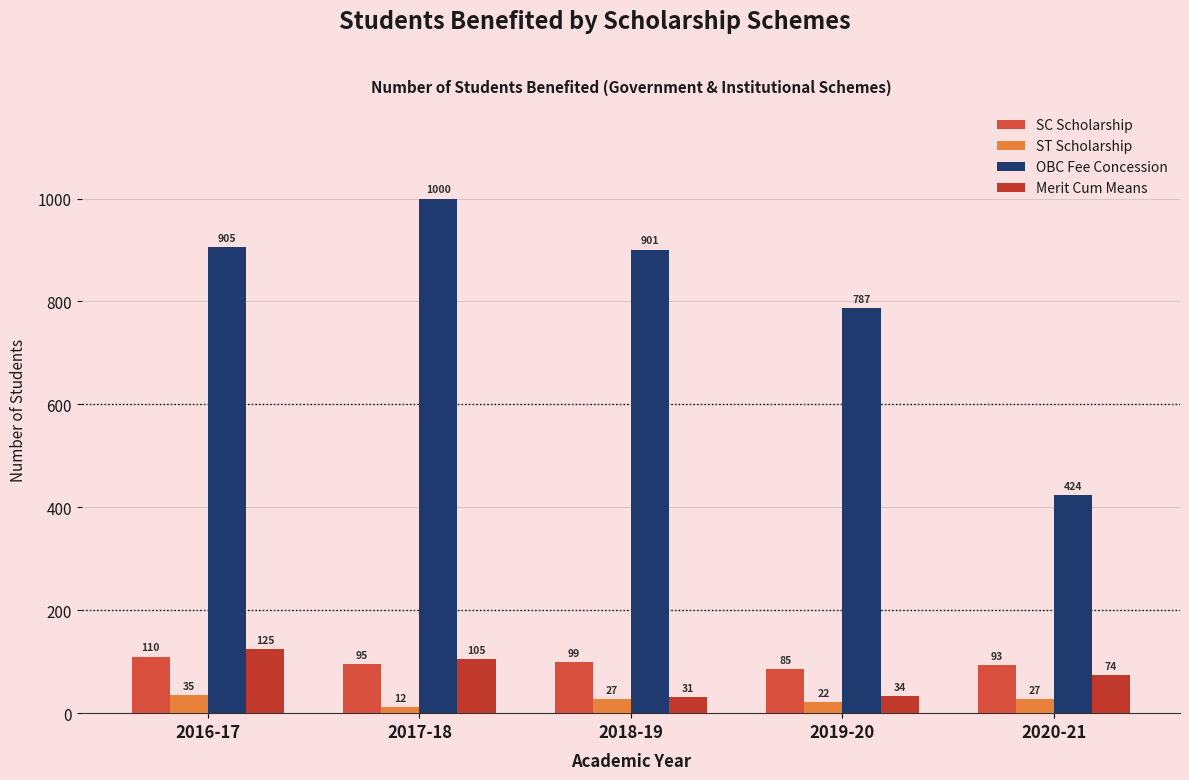

True or false: SC Scholarship has a value of 110 at 2016-17.

True